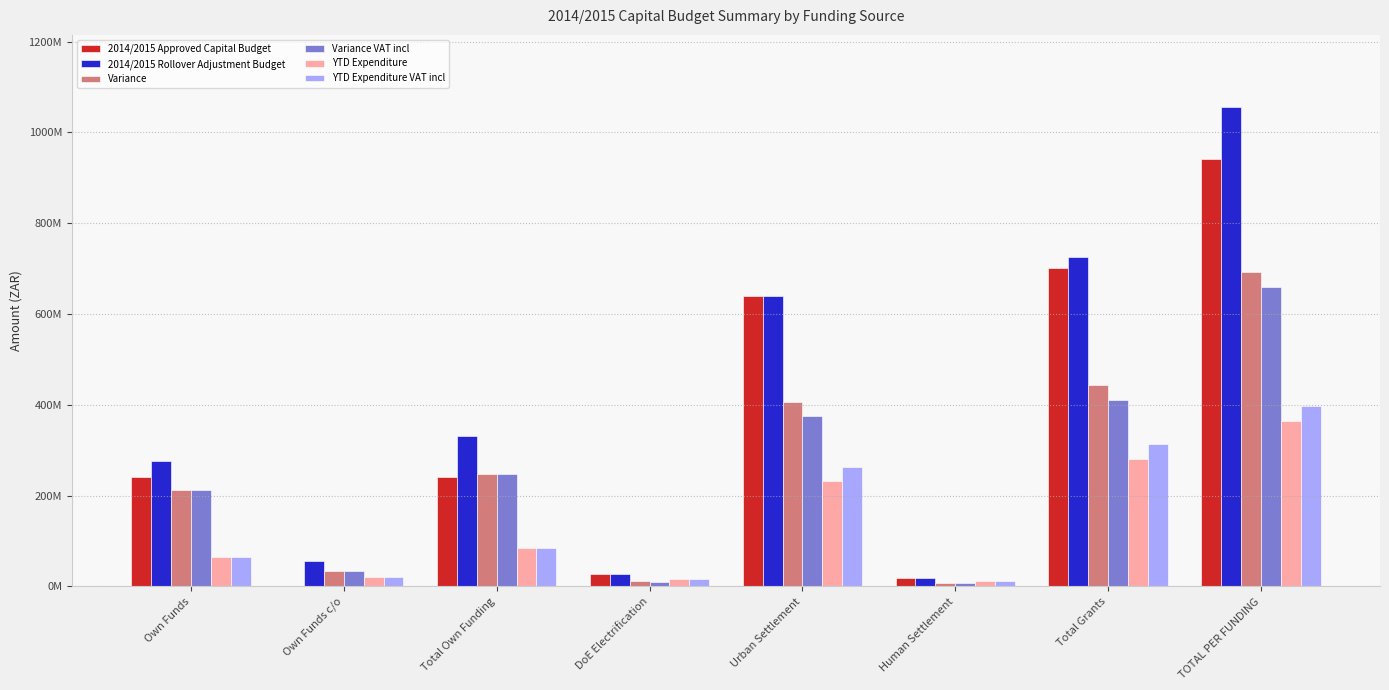

Reading left to right, what are all the values shown in this chart?

2014/2015 Approved Capital Budget: Own Funds=241225697.0	Own Funds c/o=0.0	Total Own Funding=241225697.0	DoE Electrification=27000000.0	Urban Settlement=639824500.0	Human Settlement=18600000.0	Total Grants=700781726.0	TOTAL PER FUNDING=942007423.0
2014/2015 Rollover Adjustment Budget: Own Funds=276725697.0	Own Funds c/o=55139872.0	Total Own Funding=331865569.0	DoE Electrification=27000000.0	Urban Settlement=639824500.0	Human Settlement=18600000.0	Total Grants=724619137.0	TOTAL PER FUNDING=1056484706.0
Variance: Own Funds=213047784.9	Own Funds c/o=34861734.8	Total Own Funding=247909519.7	DoE Electrification=11794011.0	Urban Settlement=407205508.1	Human Settlement=7265142.1	Total Grants=444745837.5	TOTAL PER FUNDING=692655357.2
Variance VAT incl: Own Funds=213047784.9	Own Funds c/o=34861734.8	Total Own Funding=247909519.7	DoE Electrification=9669981.0	Urban Settlement=375759761.3	Human Settlement=7265142.1	Total Grants=410799298.5	TOTAL PER FUNDING=658708818.3
YTD Expenditure: Own Funds=63677912.1	Own Funds c/o=20278137.2	Total Own Funding=83956049.3	DoE Electrification=15205989.0	Urban Settlement=232618991.9	Human Settlement=11334857.9	Total Grants=279873299.5	TOTAL PER FUNDING=363829348.8
YTD Expenditure VAT incl: Own Funds=63677912.1	Own Funds c/o=20278137.2	Total Own Funding=83956049.3	DoE Electrification=17330019.0	Urban Settlement=264064738.7	Human Settlement=11334857.9	Total Grants=313819838.5	TOTAL PER FUNDING=397775887.7